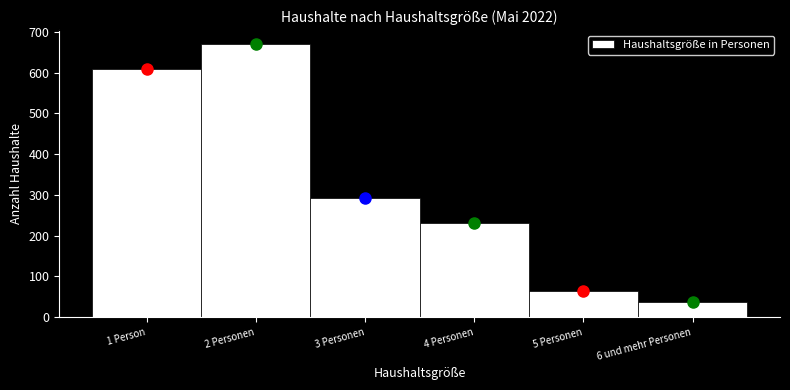

Reading left to right, transcribe all the data shown in this chart.

1 Person=608	2 Personen=671	3 Personen=292	4 Personen=230	5 Personen=64	6 und mehr Personen=36